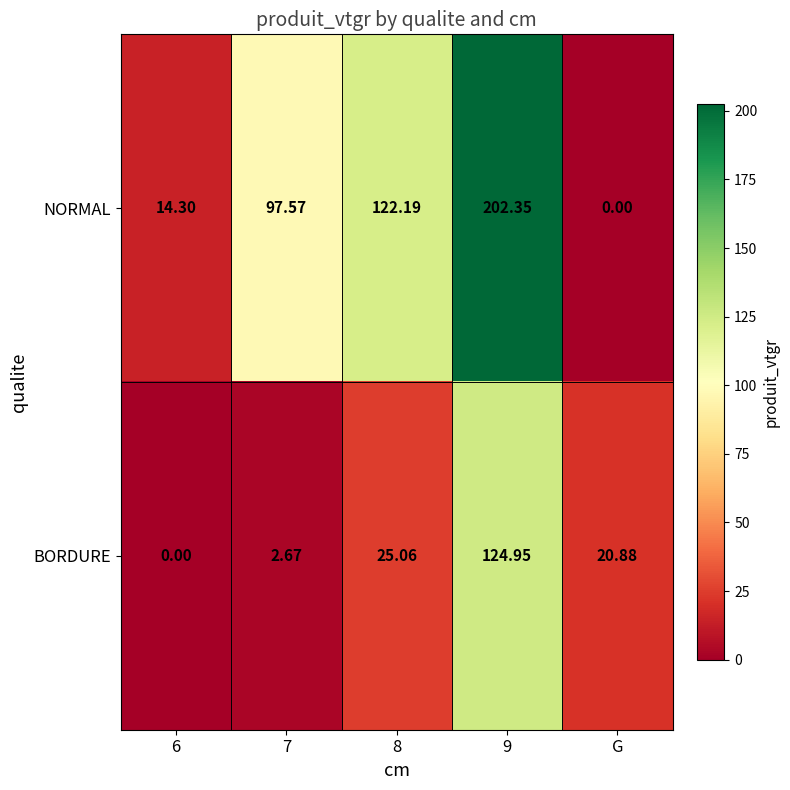

Between 6 and 9, which series saw the biggest shift?

NORMAL